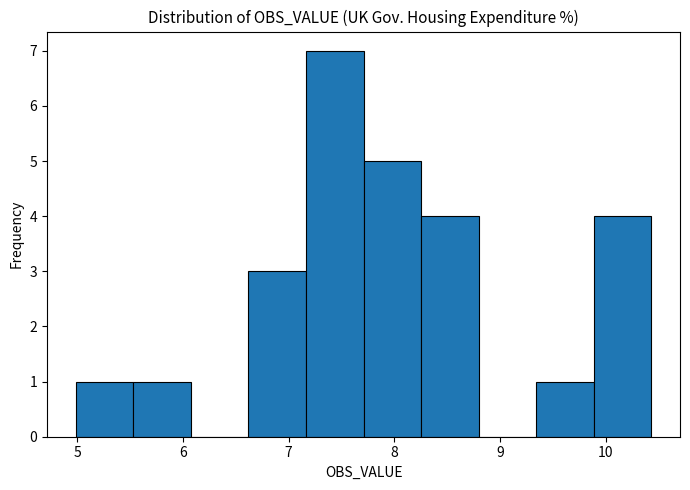

How tall is the bar that spans 7.2 to 7.7 on the x-axis? Neither the bar edges nor the heights are printed on the chart, so give them approximately, as read against the axes.

7